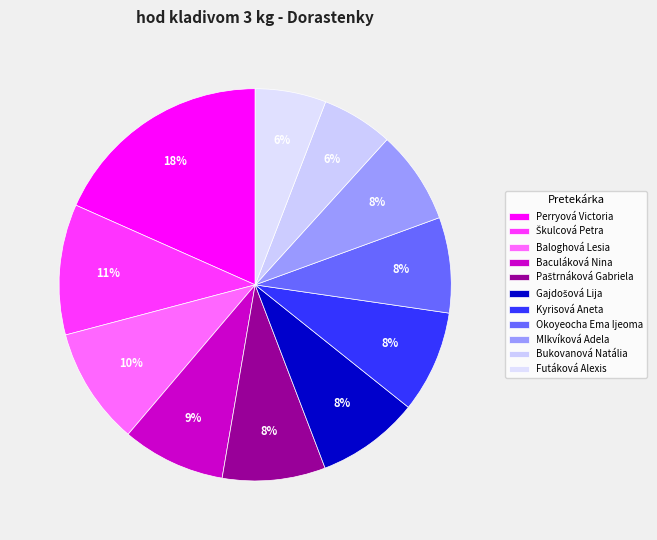

True or false: Mlkvíková Adela accounts for 19% of the total.

False